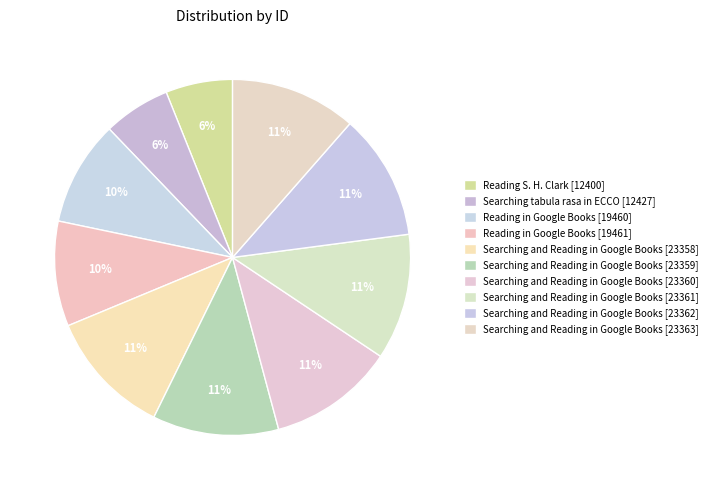

How many slices are in this pie chart?

10